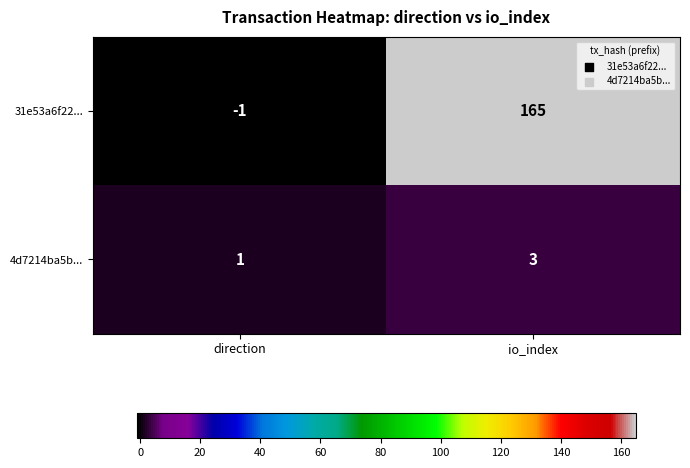

Count the number of categories in the chart.

2